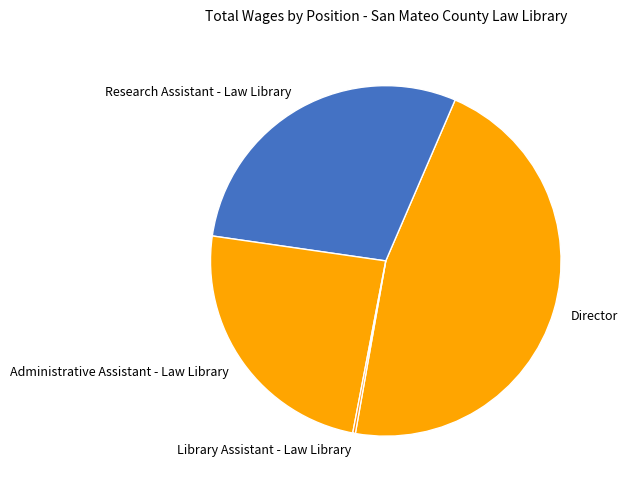

Approximately how many times larger is the value at Research Assistant - Law Library compared to Director?

0.6